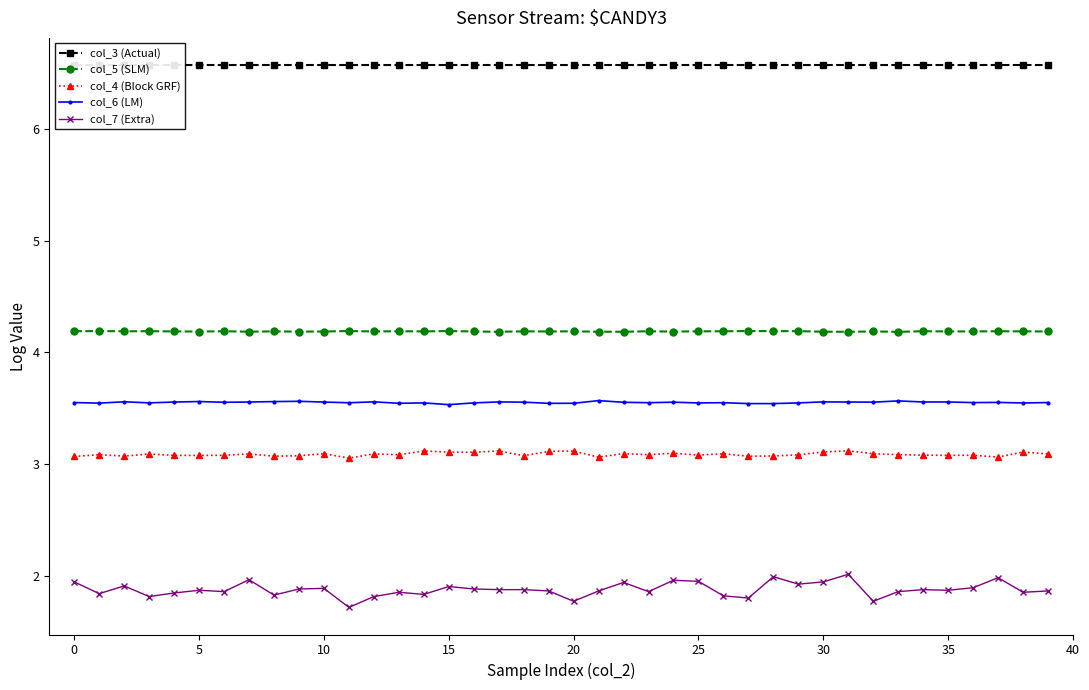

True or false: col_6 (LM) and col_3 (Actual) intersect in this chart.

False